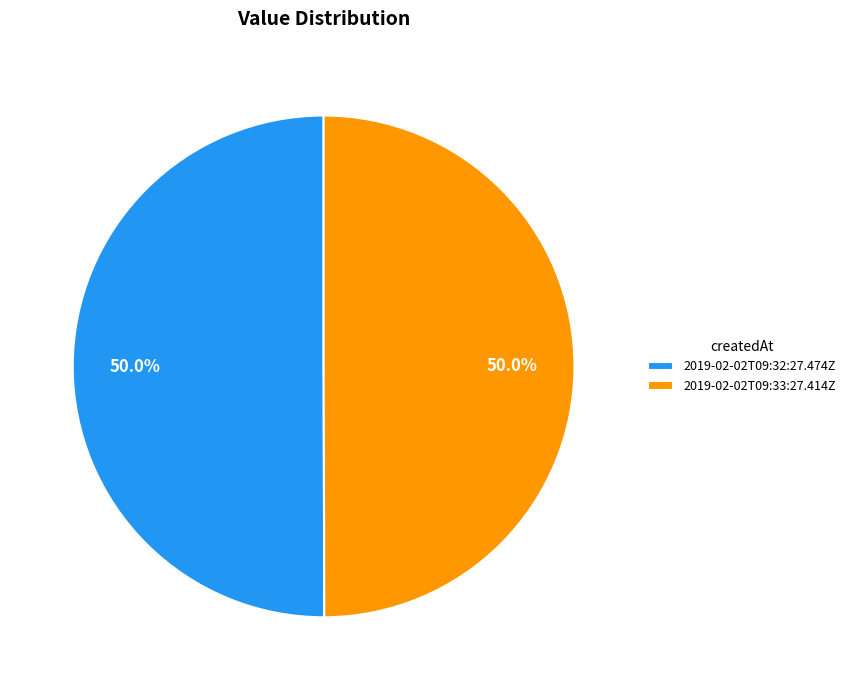

To the nearest percent, what percentage of the pie is 2019-02-02T09:32:27.474Z?

50%